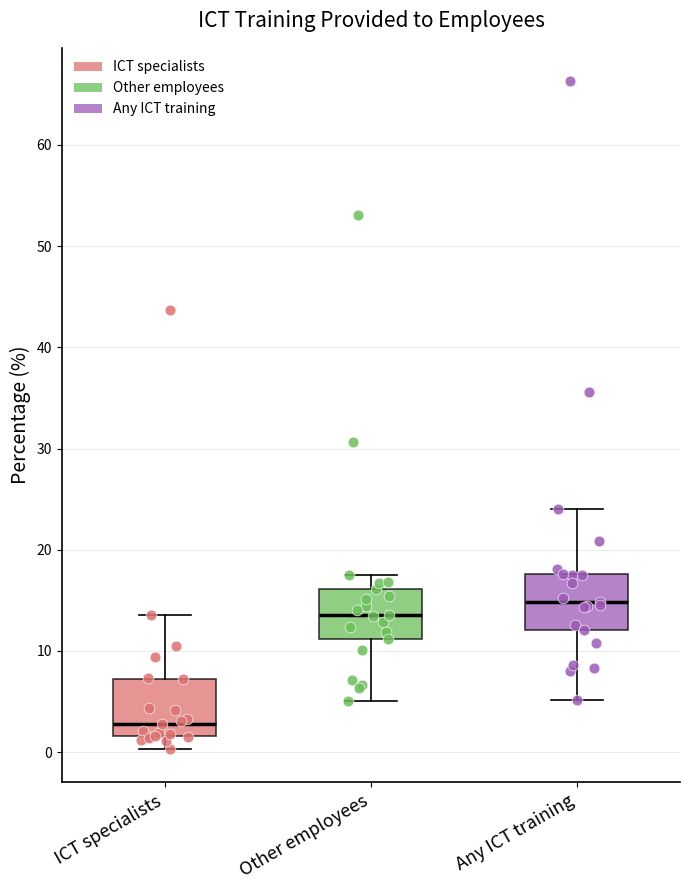

Which box's median line is the lowest?

ICT specialists